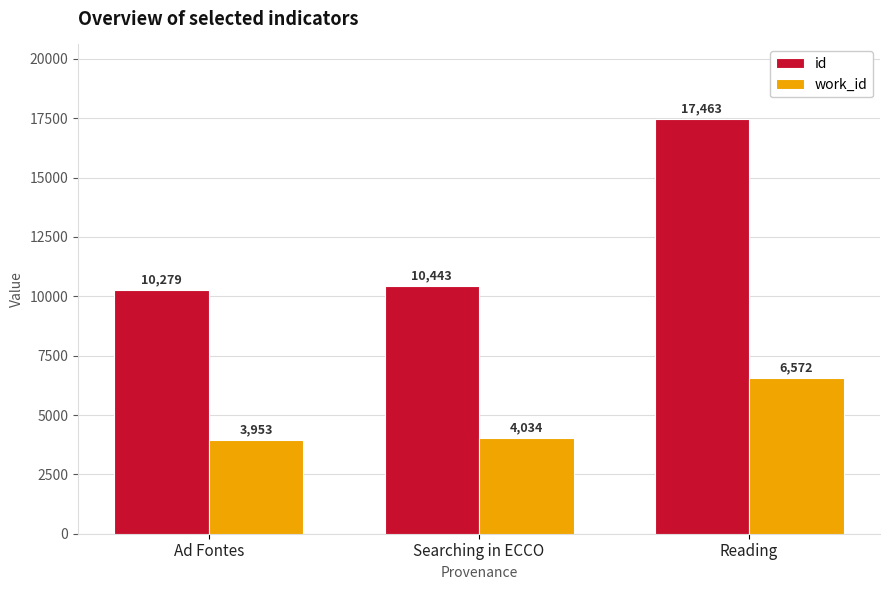

What is the difference between the maximum and minimum values in the id series?

7184